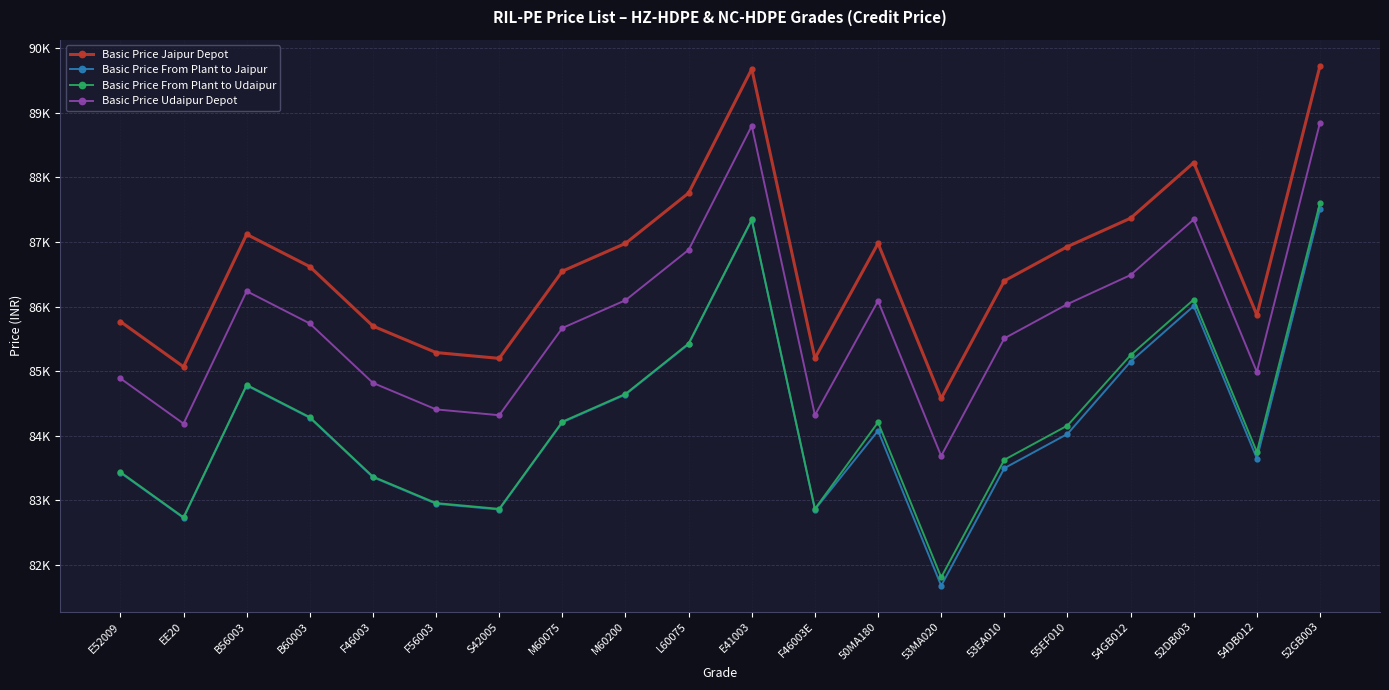

What is the value of the Basic Price From Plant to Jaipur point at the 19th from the left?

83650